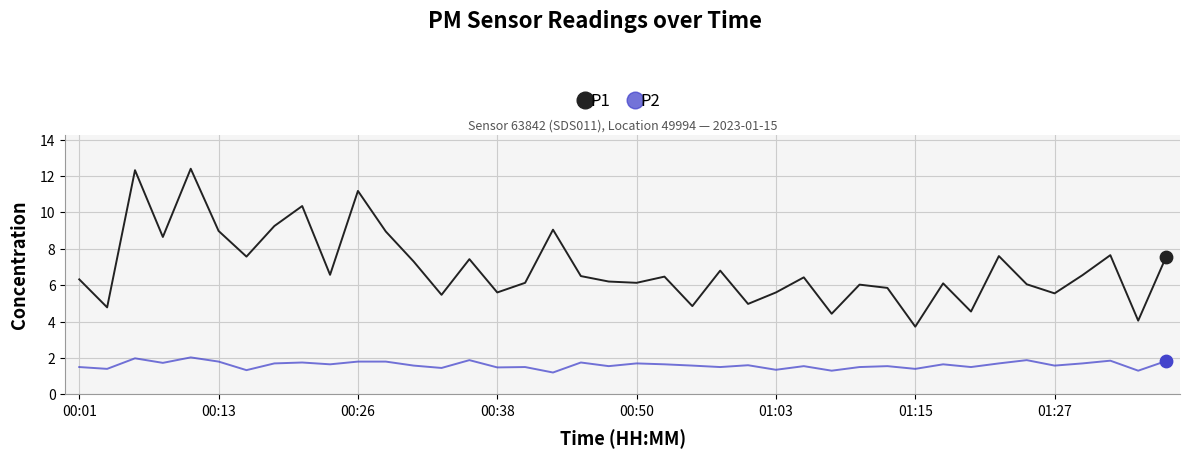

Which series has the largest range (max minus min)?

P1